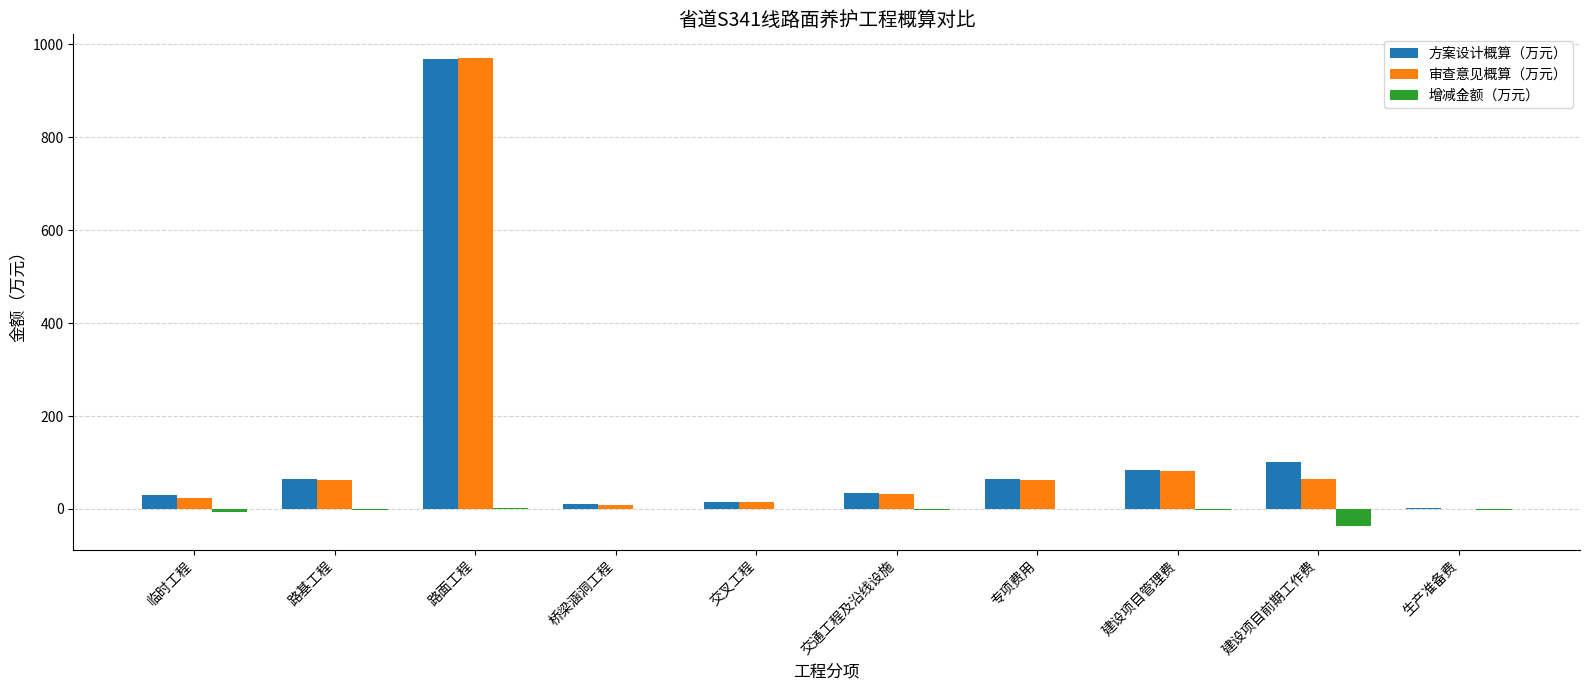

The 审查意见概算（万元） series shows 63.5 at 建设项目前期工作费. True or false?

True